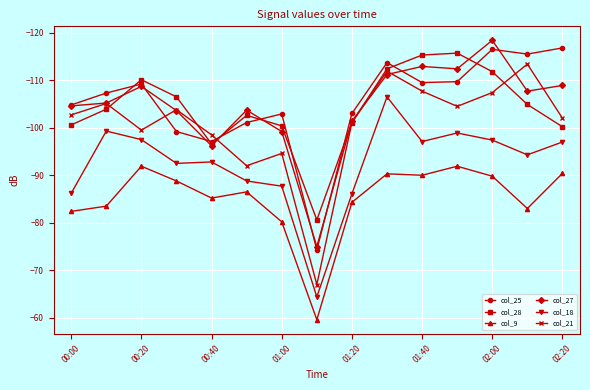

True or false: col_9 and col_21 intersect in this chart.

False